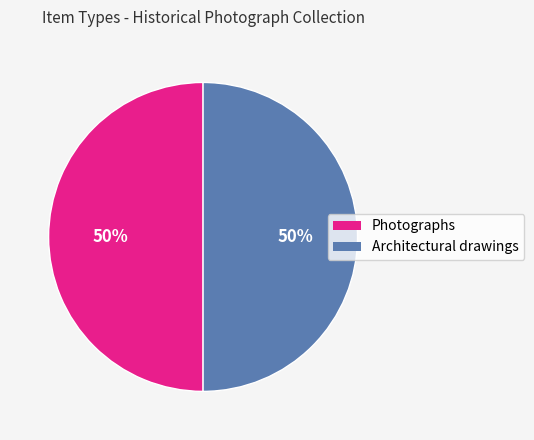

Approximately how many times larger is the value at Architectural drawings compared to Photographs?

1.0